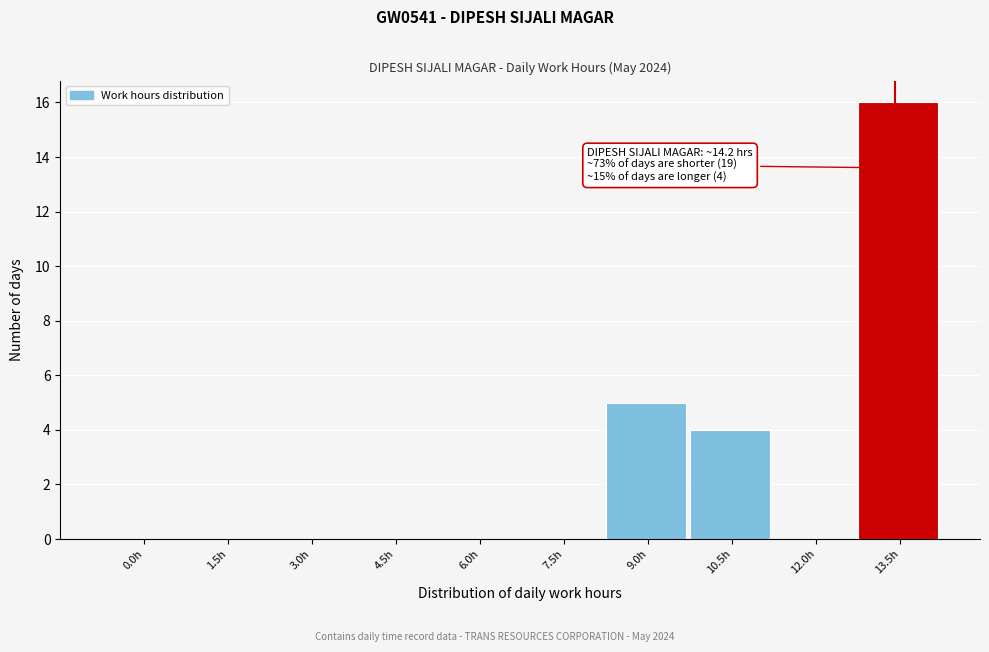

Reading right to left, what are all the values shown in this chart?

13.5h=16	12.0h=0	10.5h=4	9.0h=5	7.5h=0	6.0h=0	4.5h=0	3.0h=0	1.5h=0	0.0h=0